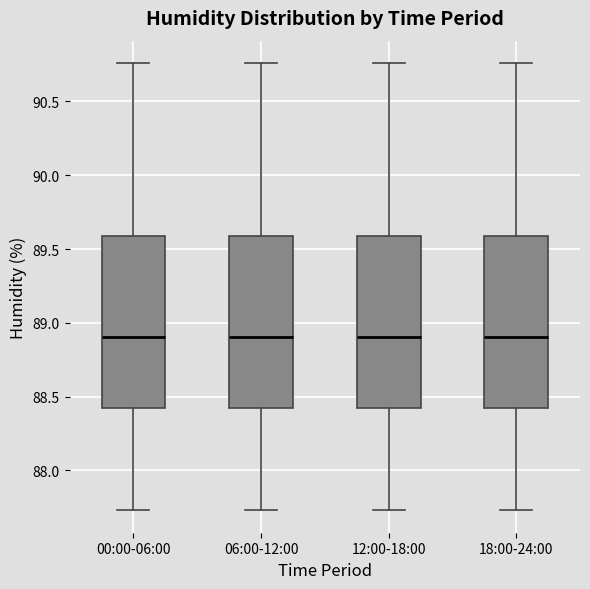

Reading left to right, transcribe this box plot: for each box, give where its median line is, the range the box spans, and where its two whiskers end, as read against the y-axis. The values are not printed on the chart, so give them approximately, as read against the axis.

00:00-06:00: median 88.90, box 88.40 to 89.60, whiskers 87.75 to 90.75
06:00-12:00: median 88.90, box 88.40 to 89.60, whiskers 87.75 to 90.75
12:00-18:00: median 88.90, box 88.40 to 89.60, whiskers 87.75 to 90.75
18:00-24:00: median 88.90, box 88.40 to 89.60, whiskers 87.75 to 90.75